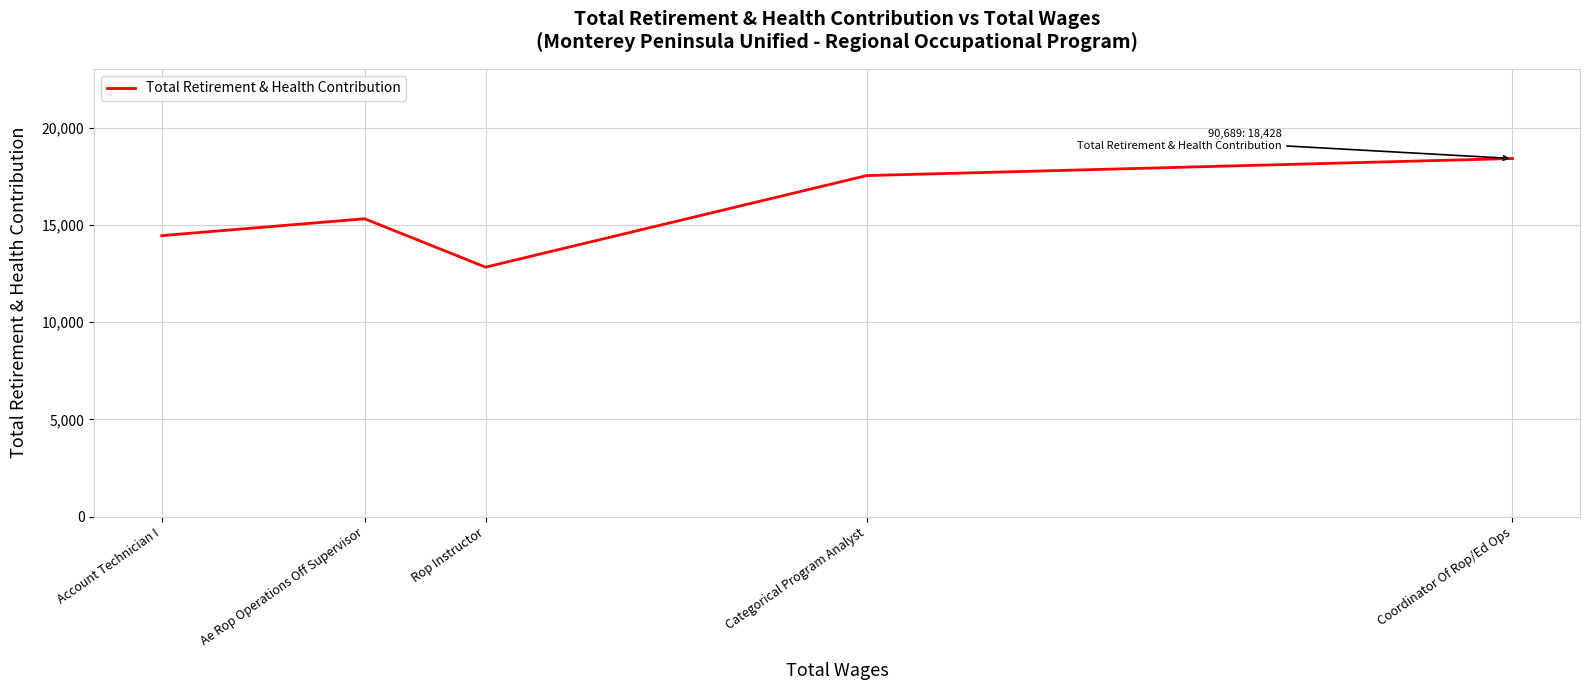

Where is the first local maximum?

Ae Rop Operations Off Supervisor